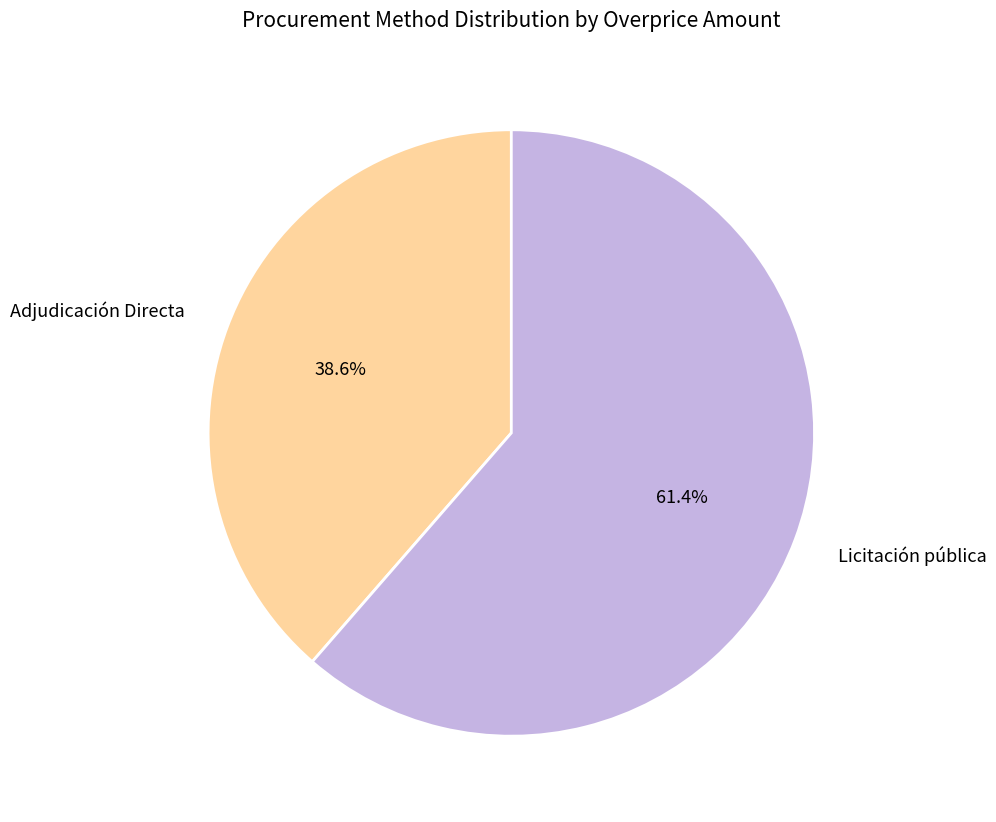

Does Adjudicación Directa represent more than half of the total?

No